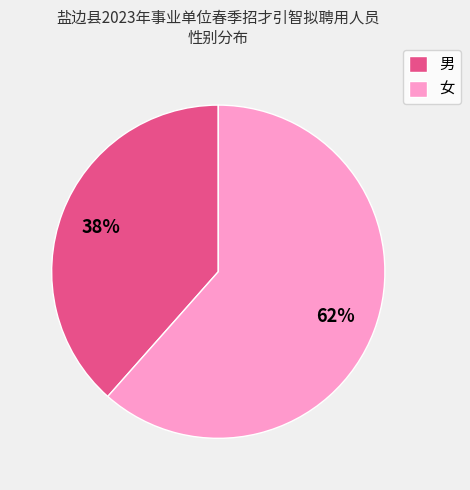

To the nearest percent, what is the average slice percentage?

50%